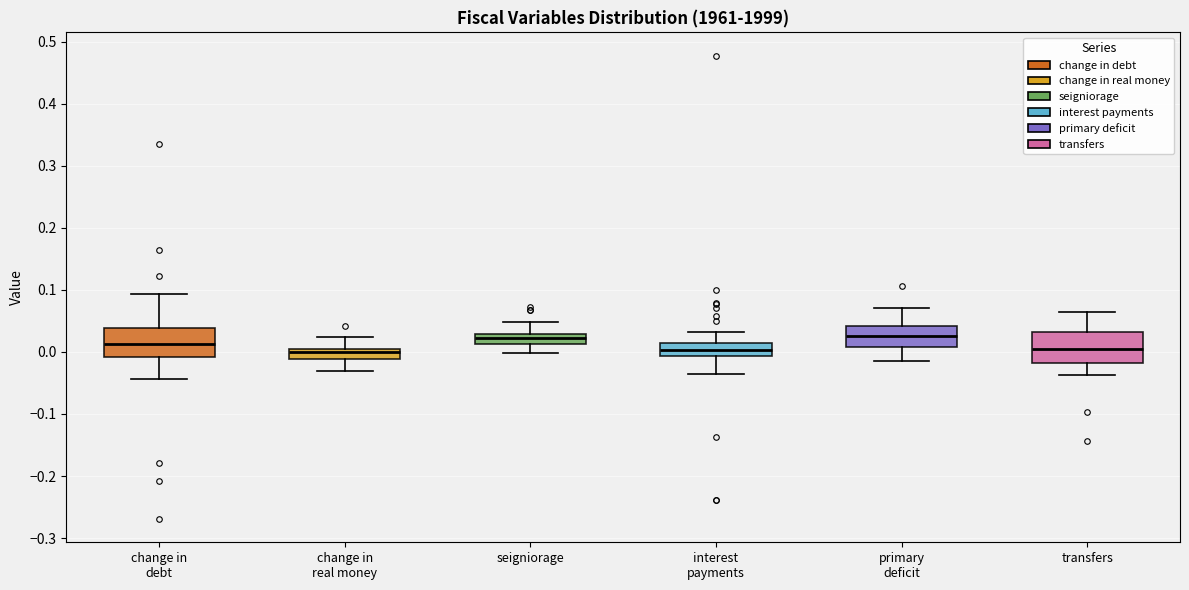

Where is the upper edge of the box for change in debt on the y-axis? The values are not printed on the chart, so give them approximately, as read against the axis.

0.04